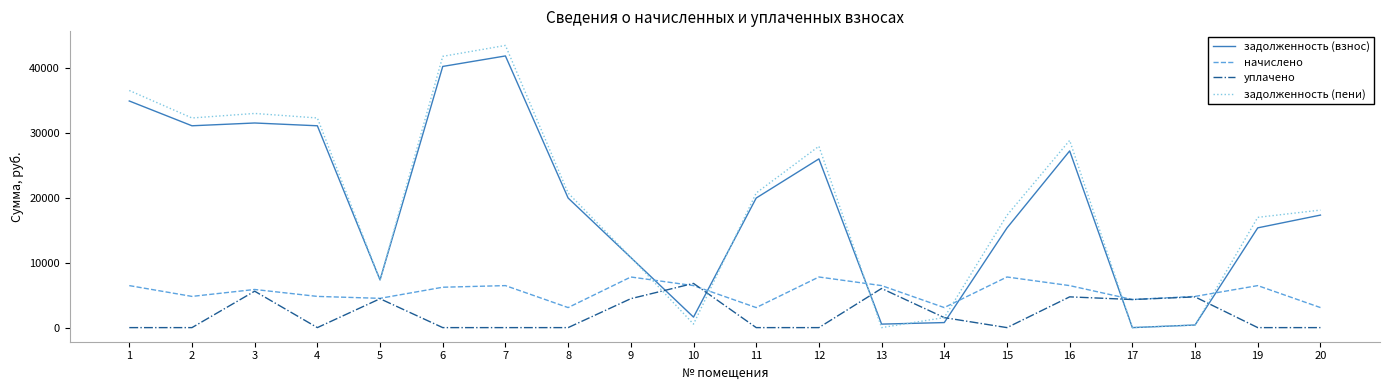

Where do задолженность (пени) and уплачено first cross each other?

9 and 10